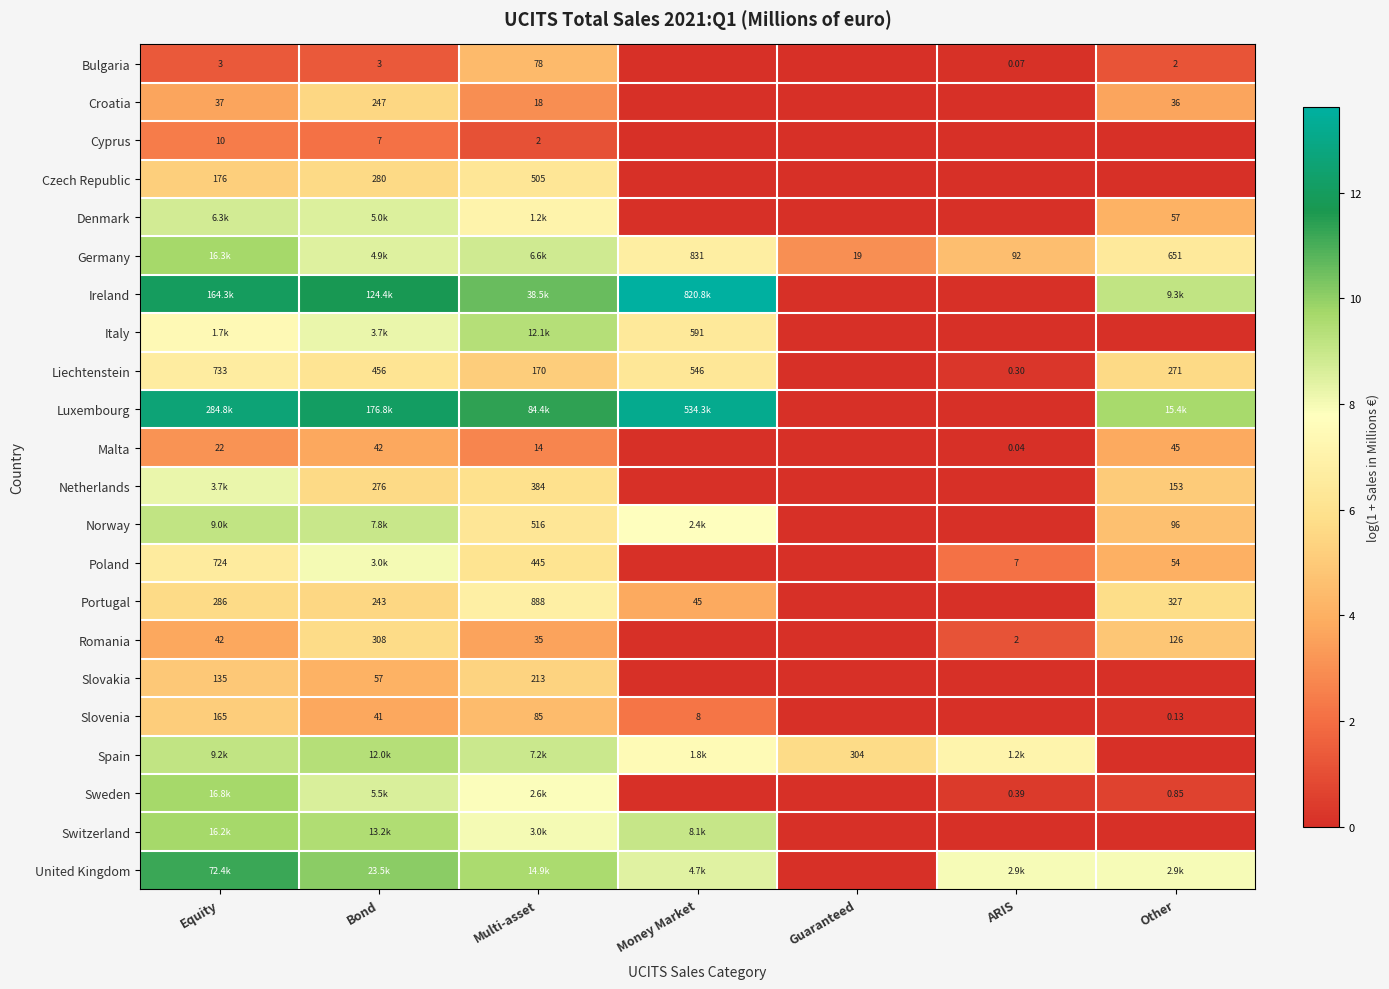

How many data points in Germany are less than 6?

2